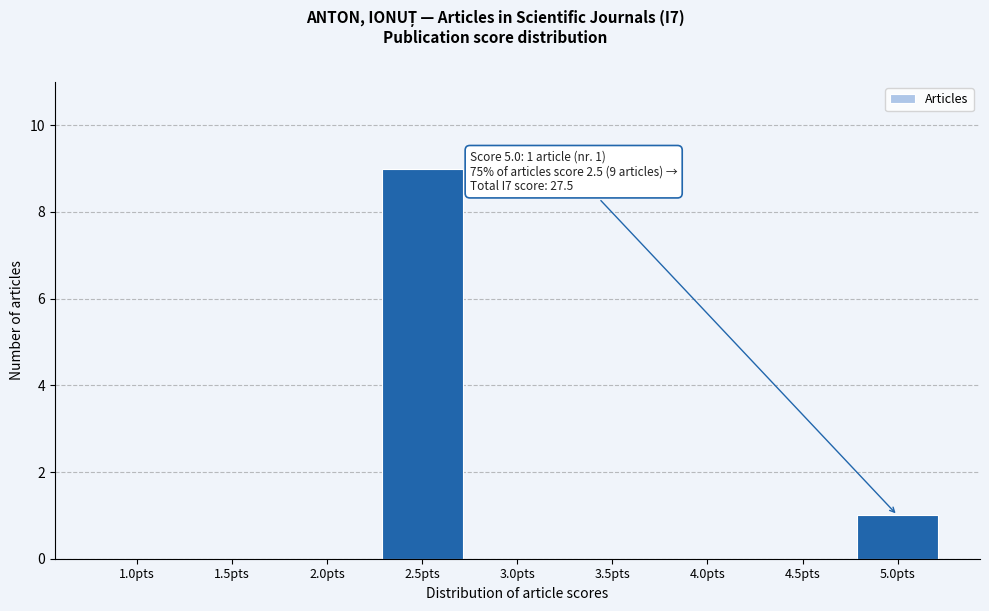

Reading left to right, extract all data points from this chart.

1.0pts=0	1.5pts=0	2.0pts=0	2.5pts=9	3.0pts=0	3.5pts=0	4.0pts=0	4.5pts=0	5.0pts=1